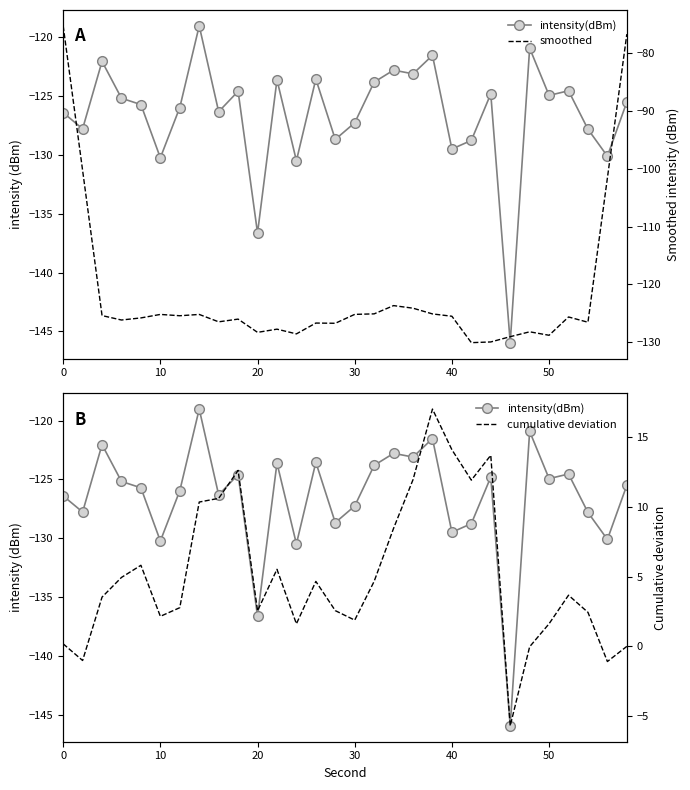

At 20, list the series in order from smallest to largest.

smoothed, intensity(dBm), cumulative deviation